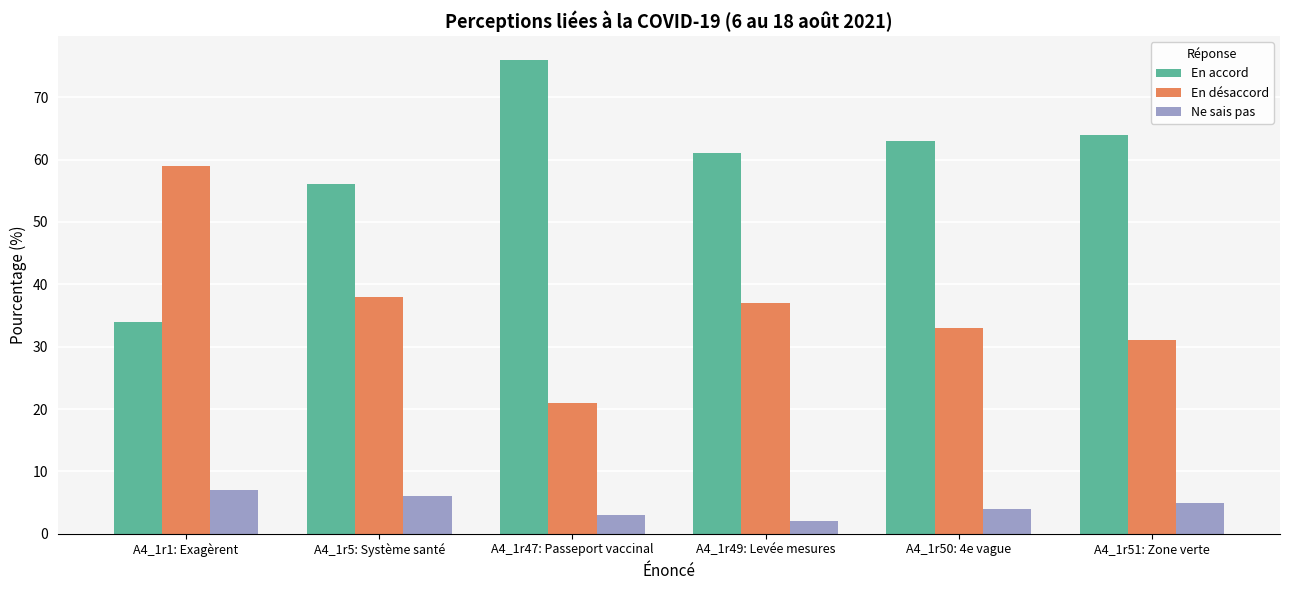

How many bars are there in each group?

3